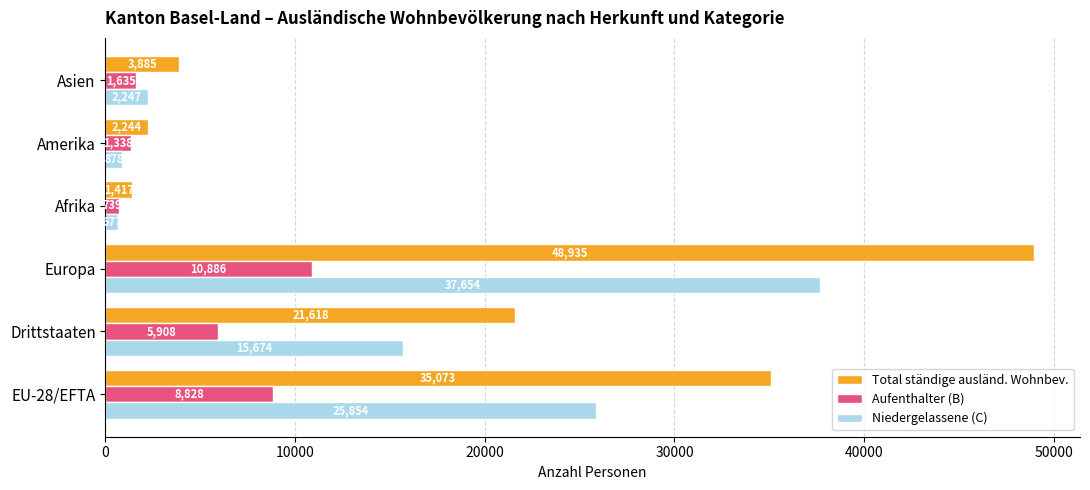

Rank the categories by Total ständige ausländ. Wohnbev. value from lowest to highest.

Afrika, Amerika, Asien, Drittstaaten, EU-28/EFTA, Europa